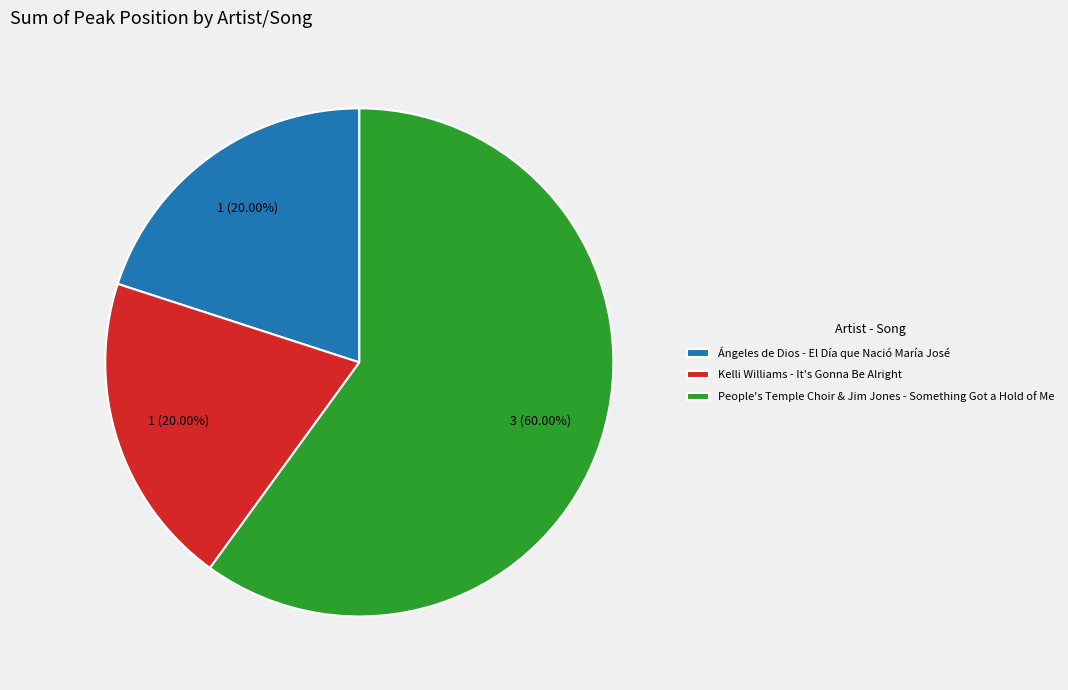

To the nearest percent, what is the difference between the largest and smallest slice percentages?

40%